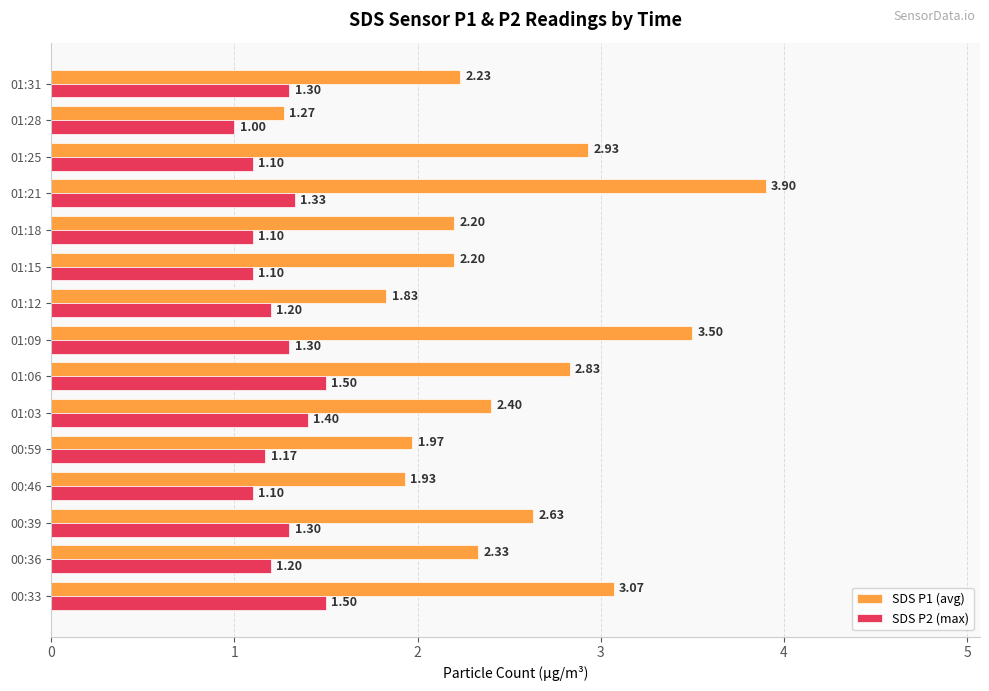

At how many categories does at least one series exceed 1?

15